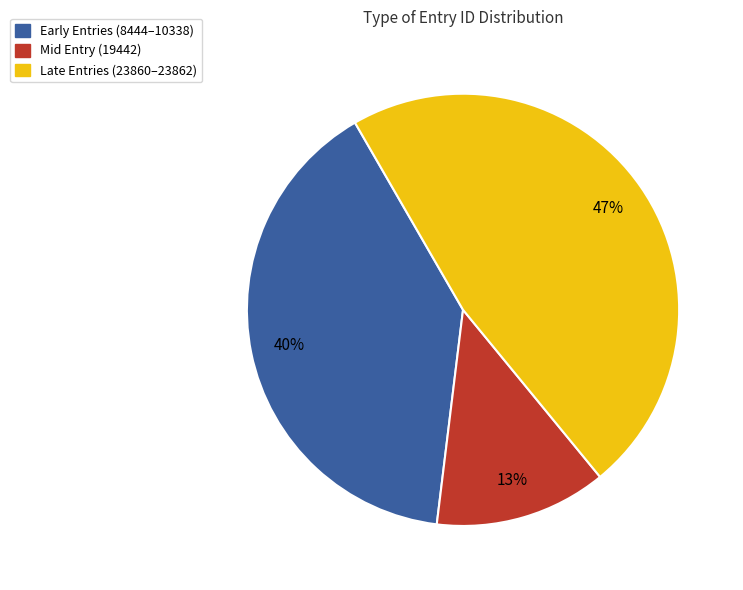

Count the number of slices in the pie.

3